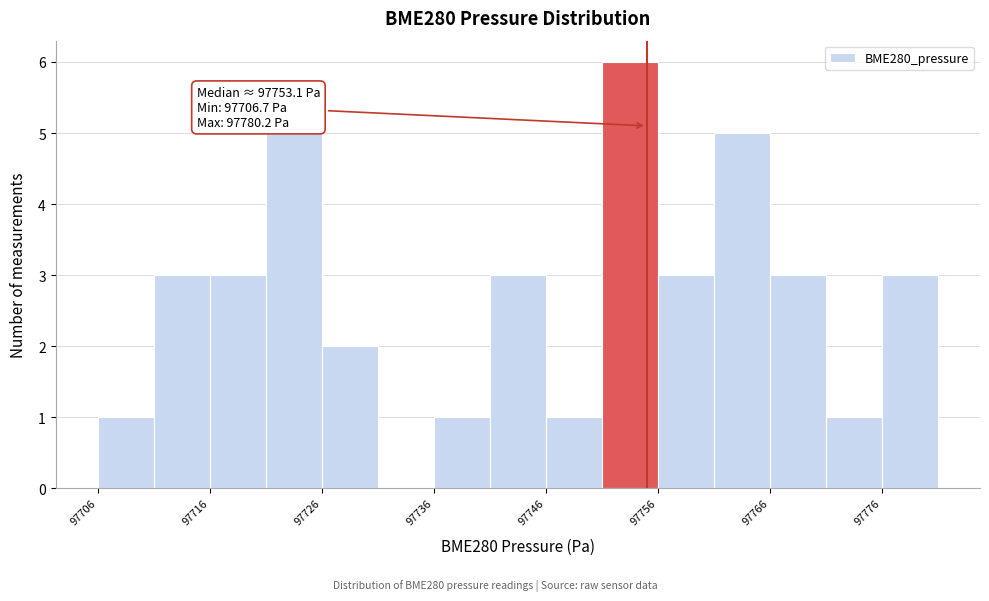

Read against the x-axis, roughly where is the centre of the tallest bar?

97754